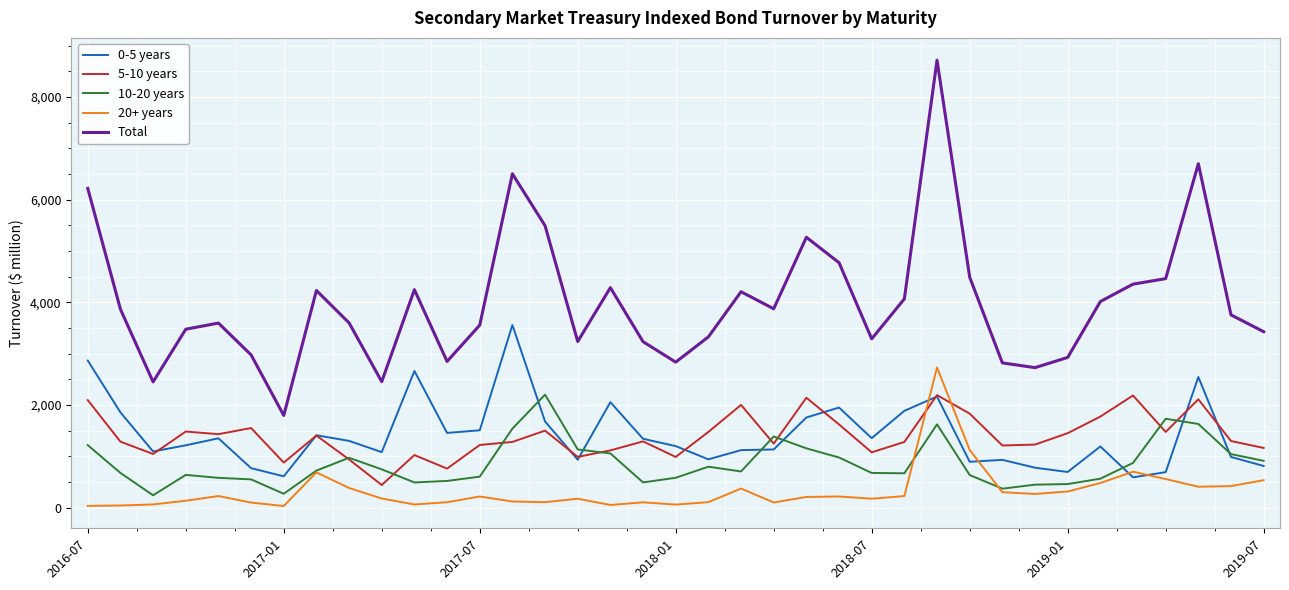

True or false: 20+ years has more than 1 points higher than both neighbors.

True